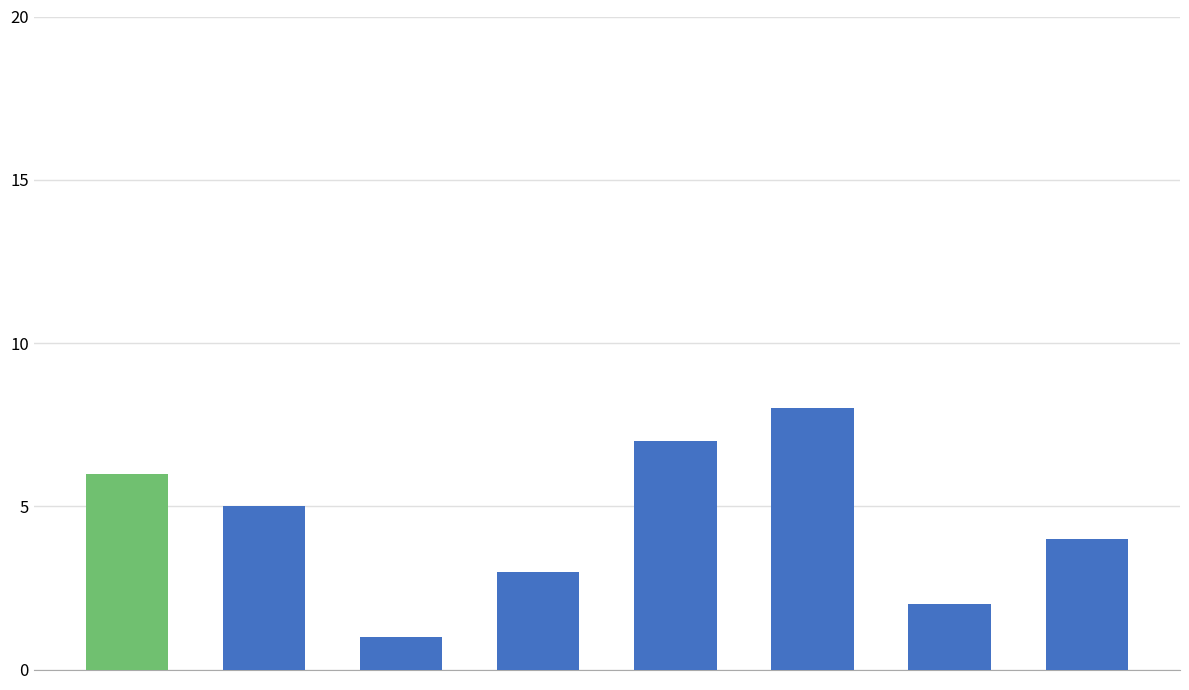

What is the greatest value displayed?

8